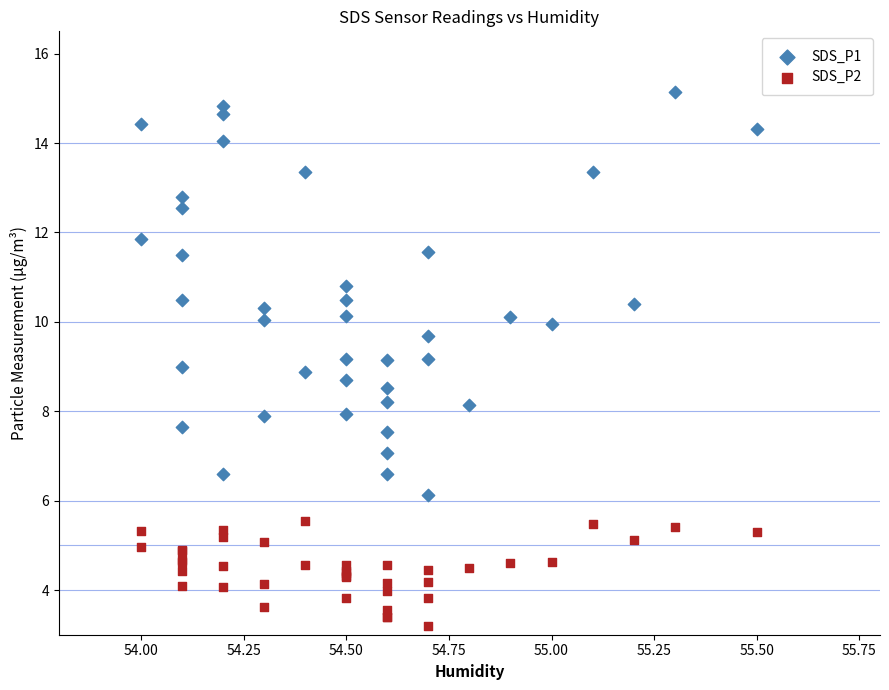

Which series has the widest spread of Y values?

SDS_P1